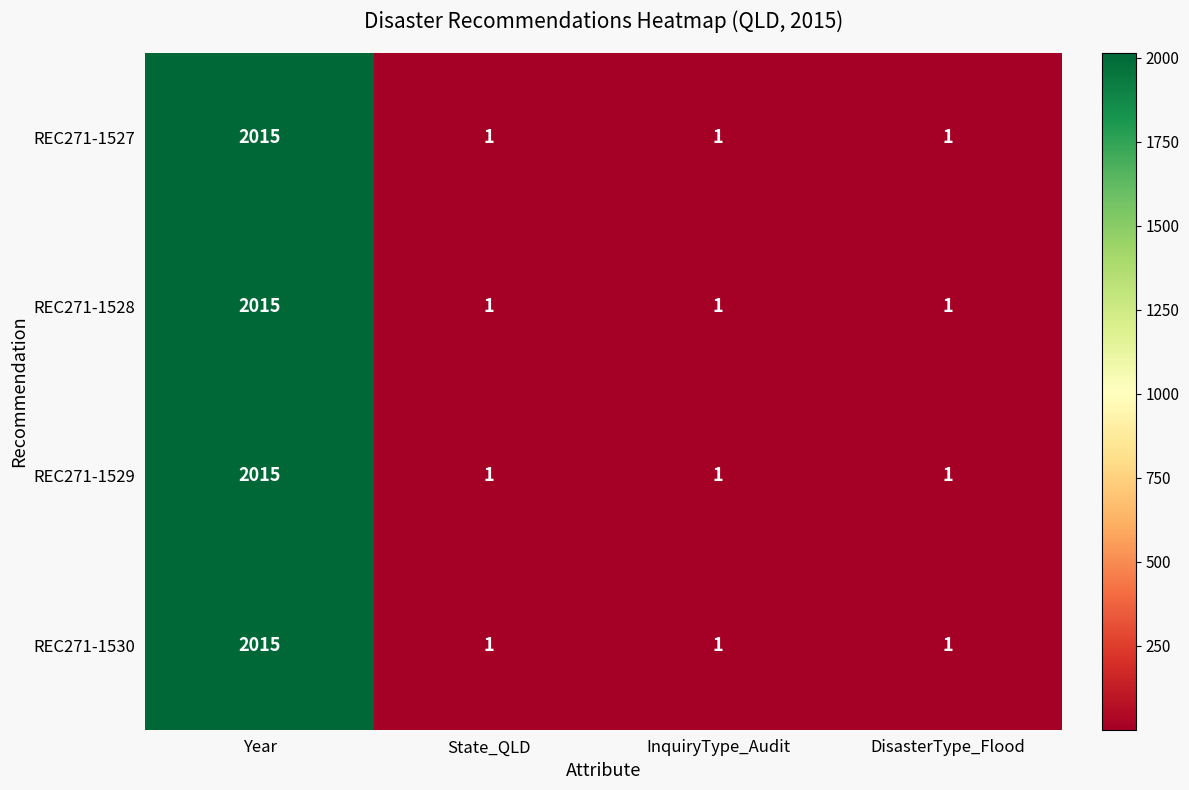

What is the maximum value shown in the chart?

2015